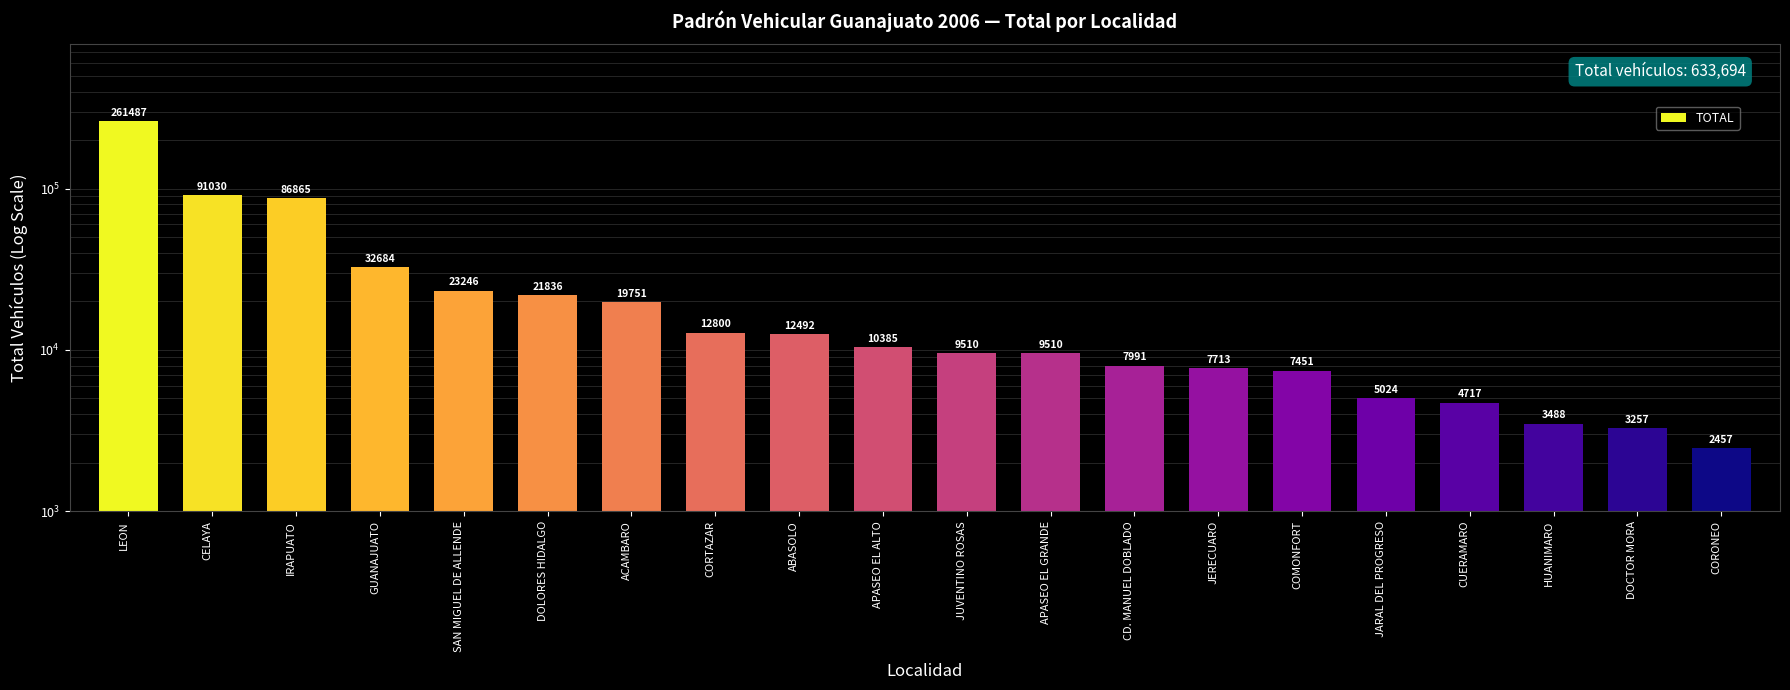

What is the label of the 12th bar from the left?

APASEO EL GRANDE